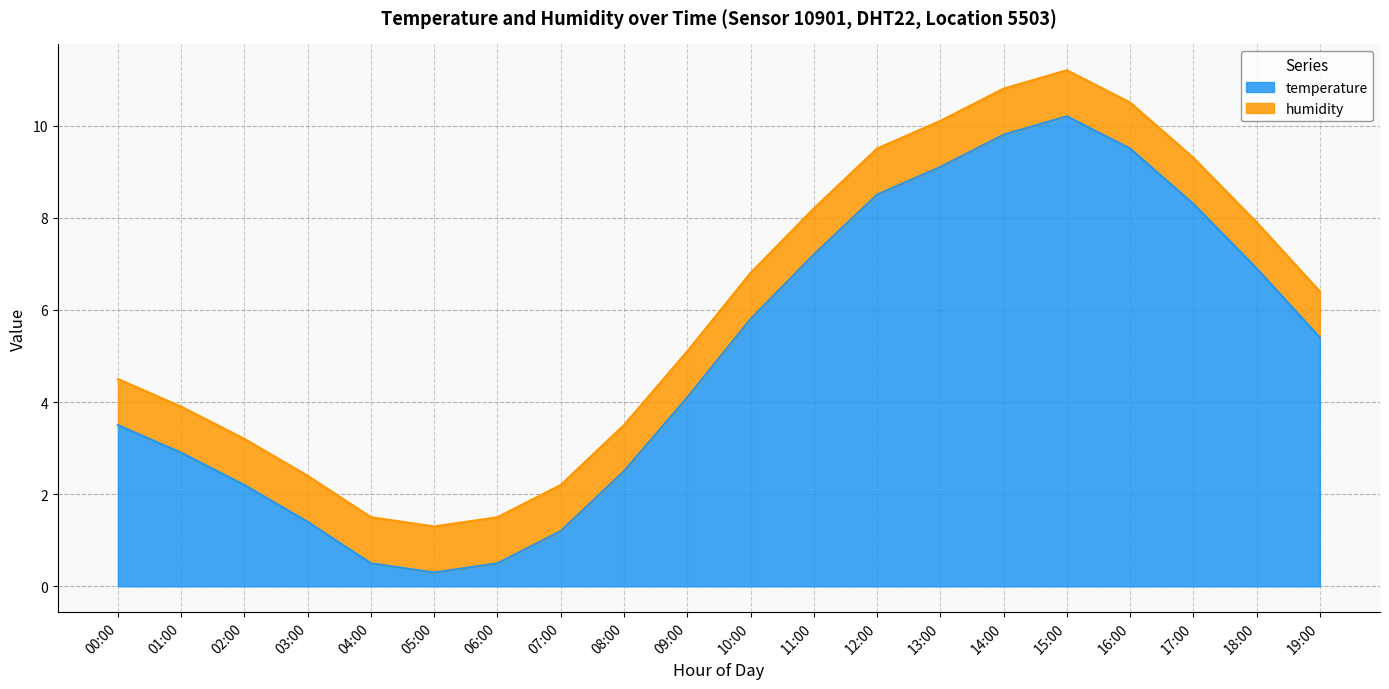

How many data points does each series have?

20